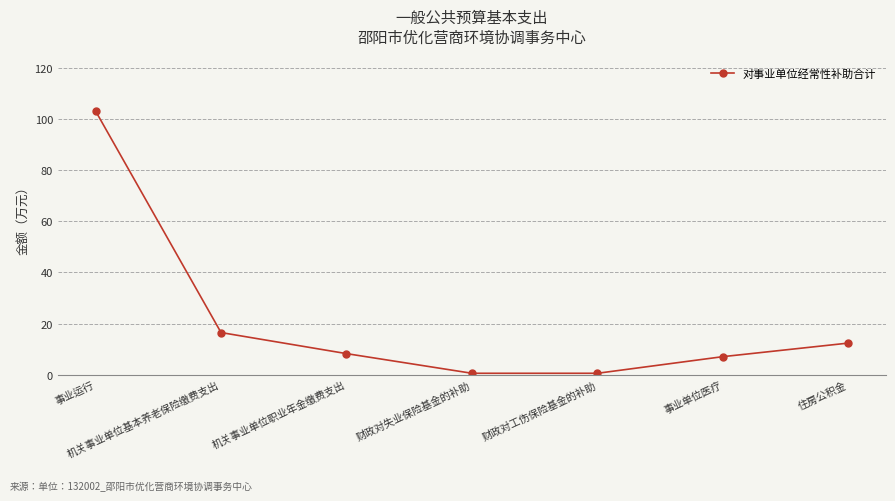

Is it true that the value at 财政对失业保险基金的补助 is 0.6?

True